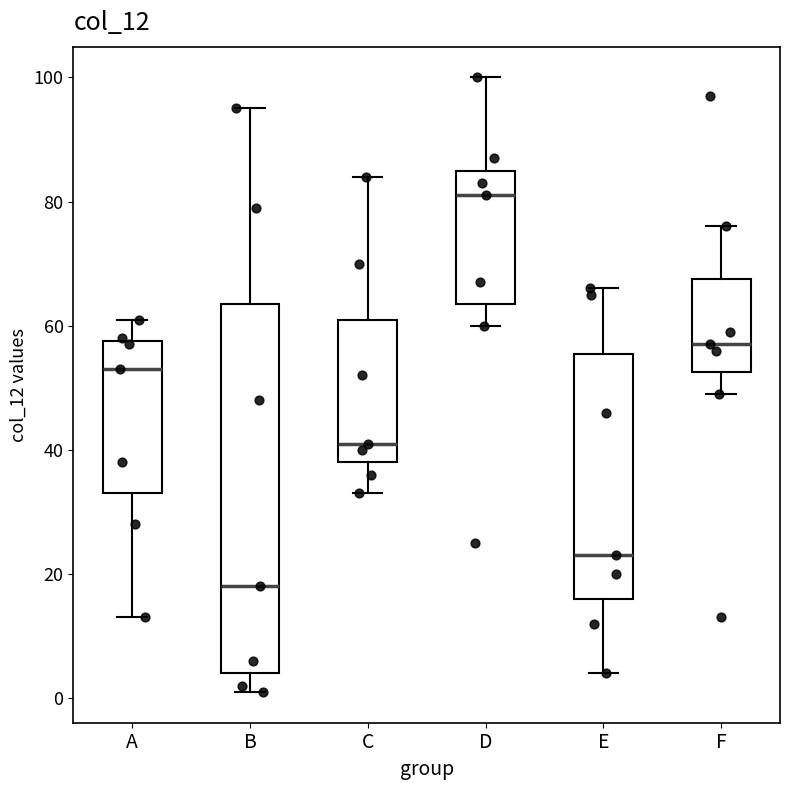

Reading left to right, read every box against the y-axis: the position of its median line, the range the box covers, and the ends of its whiskers. The values are not printed on the chart, so give them approximately, as read against the axis.

A: median 54, box 34 to 58, whiskers 14 to 62
B: median 18, box 4 to 64, whiskers 2 to 96
C: median 42, box 38 to 62, whiskers 34 to 84
D: median 82, box 64 to 86, whiskers 60 to 100
E: median 24, box 16 to 56, whiskers 4 to 66
F: median 58, box 52 to 68, whiskers 50 to 76